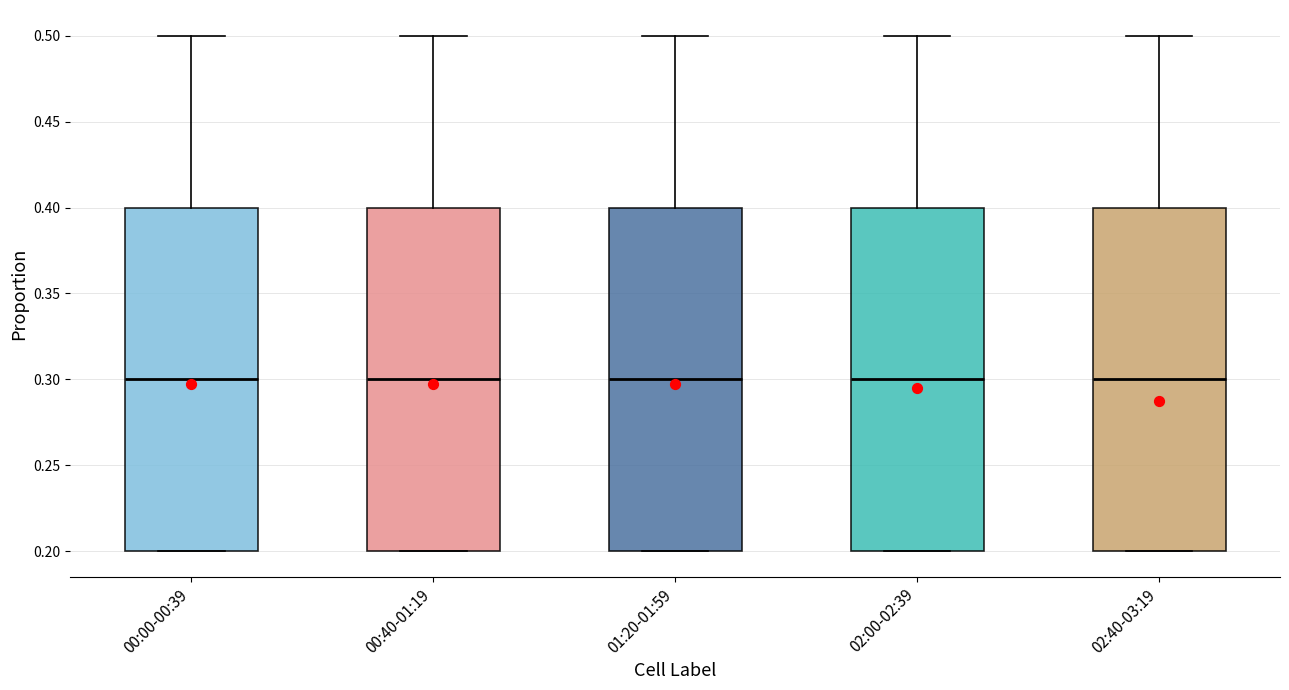

Reading left to right, transcribe this box plot: for each box, give where its median line is, the range the box spans, and where its two whiskers end, as read against the y-axis. The values are not printed on the chart, so give them approximately, as read against the axis.

00:00-00:39: median 0.3, box 0.2 to 0.4, whiskers 0.2 to 0.5
00:40-01:19: median 0.3, box 0.2 to 0.4, whiskers 0.2 to 0.5
01:20-01:59: median 0.3, box 0.2 to 0.4, whiskers 0.2 to 0.5
02:00-02:39: median 0.3, box 0.2 to 0.4, whiskers 0.2 to 0.5
02:40-03:19: median 0.3, box 0.2 to 0.4, whiskers 0.2 to 0.5